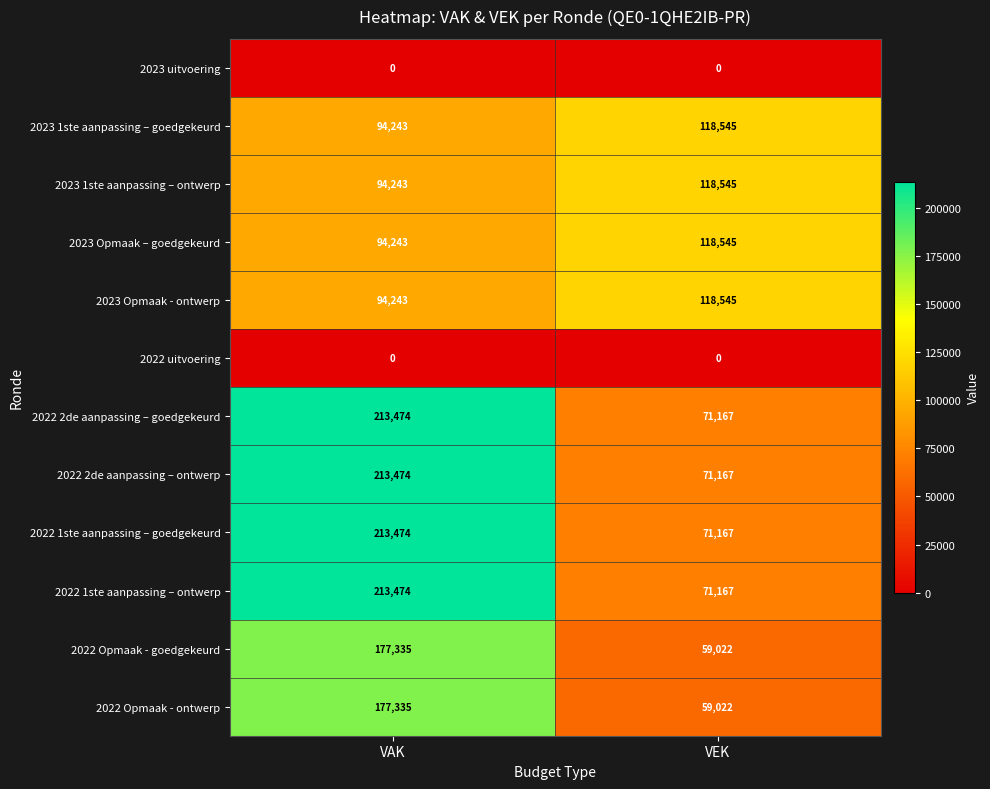

Which label corresponds to the largest value in the chart?

VAK